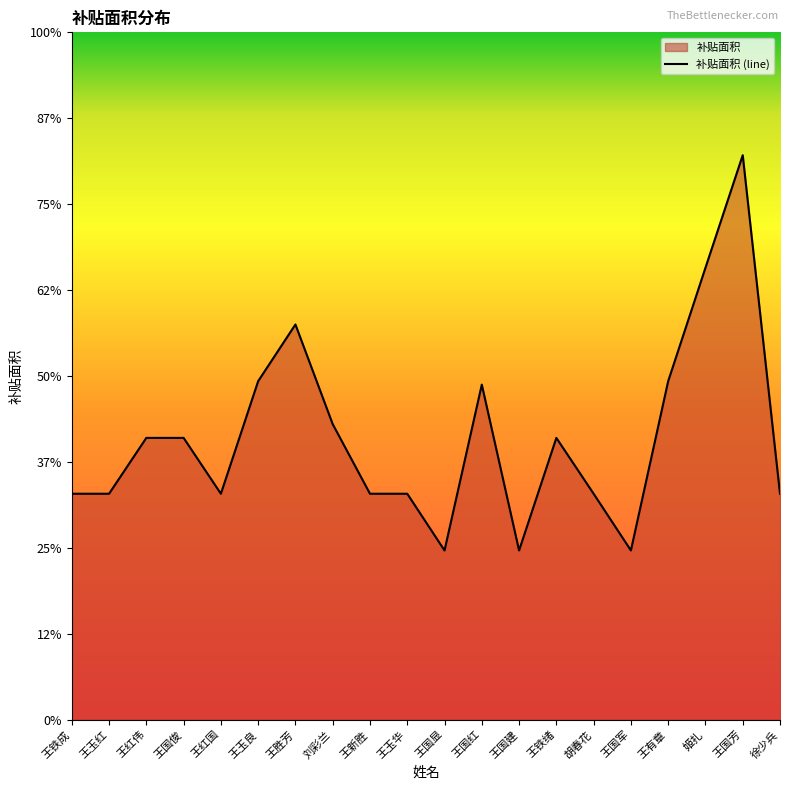

True or false: the data shows 2.7 at 王国显.

False